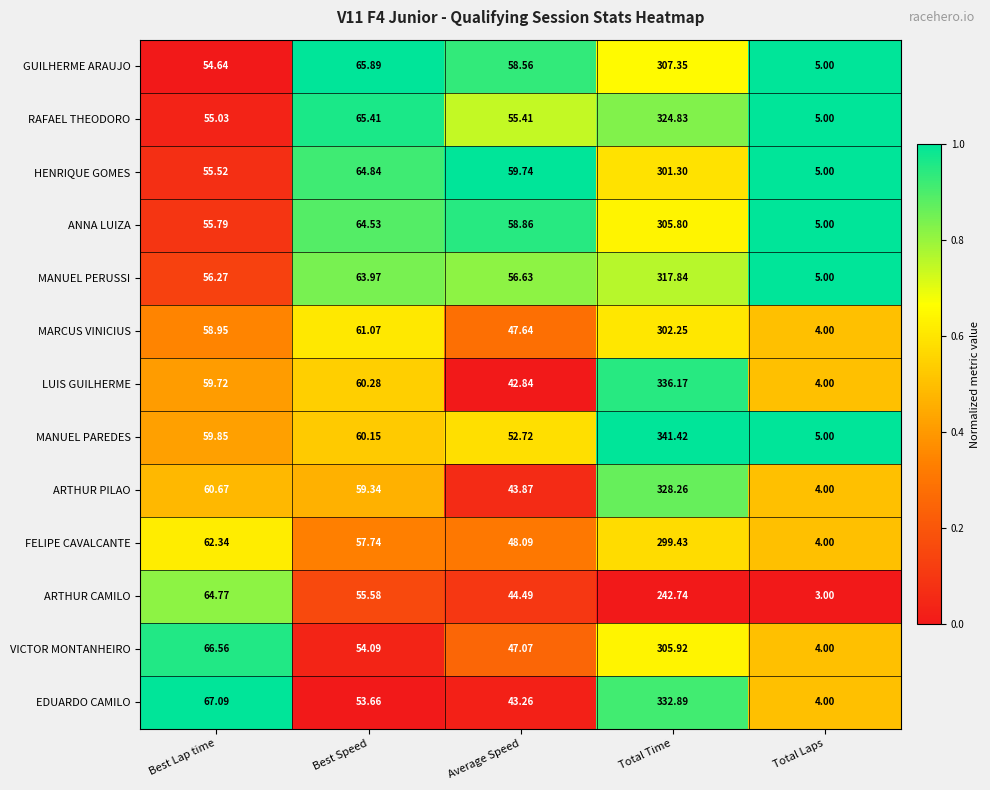

List the series in order of their peak value, highest first.

MANUEL PAREDES, LUIS GUILHERME, EDUARDO CAMILO, ARTHUR PILAO, RAFAEL THEODORO, MANUEL PERUSSI, GUILHERME ARAUJO, VICTOR MONTANHEIRO, ANNA LUIZA, MARCUS VINICIUS, HENRIQUE GOMES, FELIPE CAVALCANTE, ARTHUR CAMILO